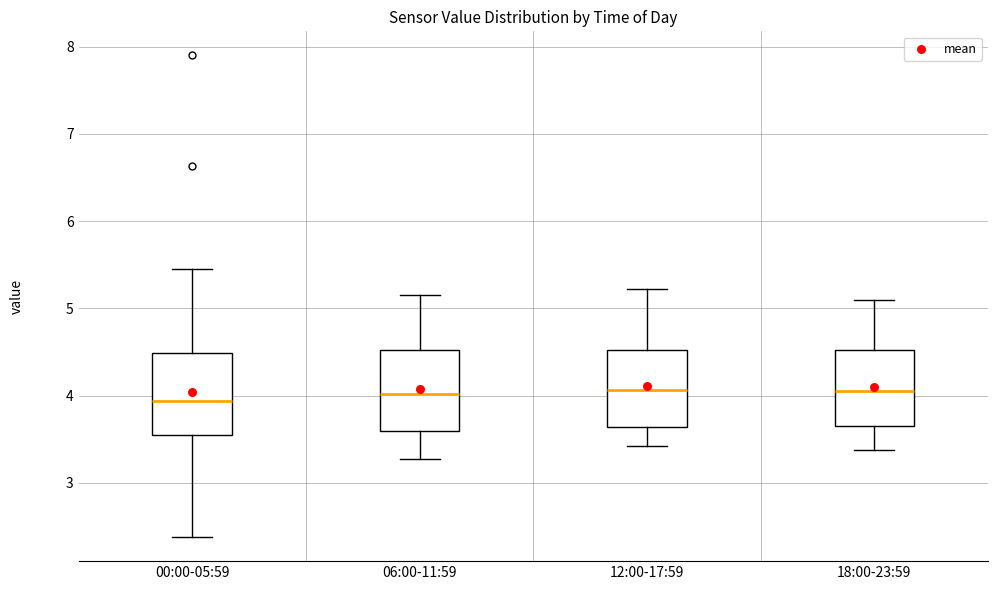

Where does the upper whisker of the box for 06:00-11:59 end on the y-axis? The values are not printed on the chart, so give them approximately, as read against the axis.

5.2